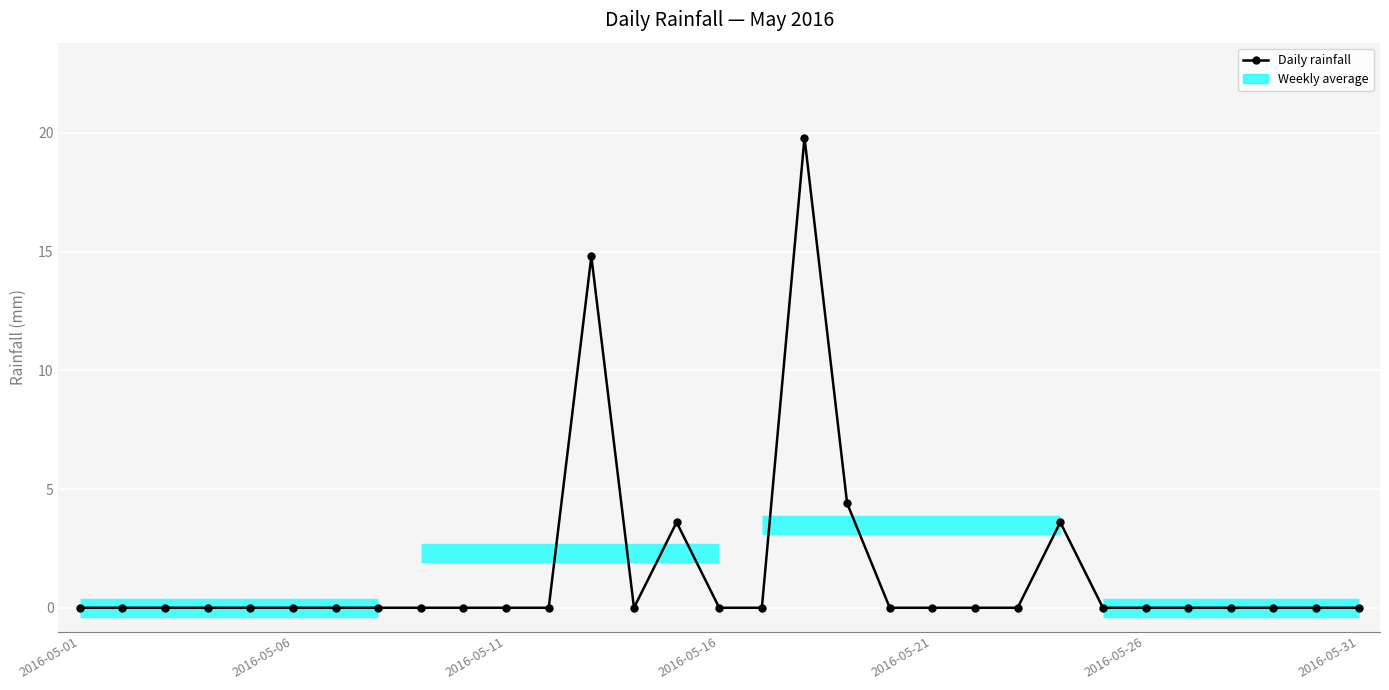

How many lines are shown in the chart?

1